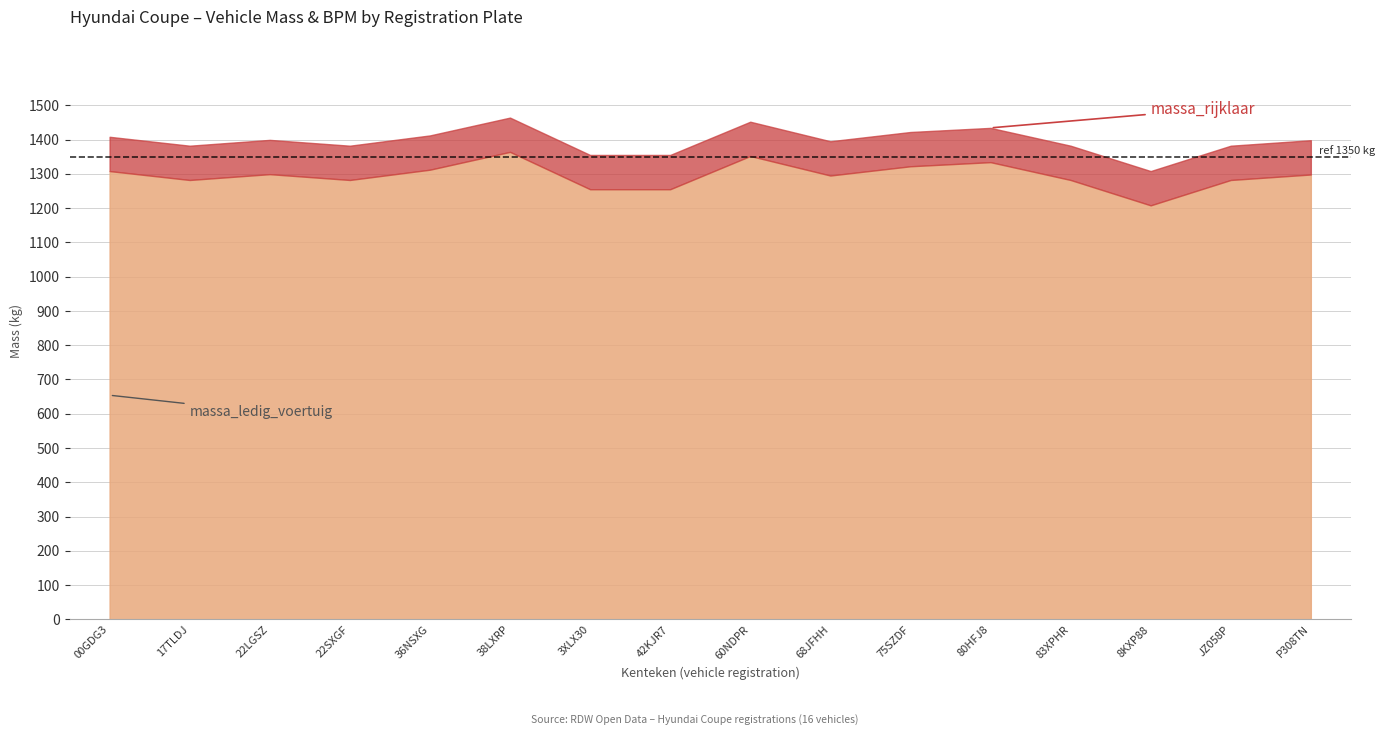

What are all the series names shown in the legend?

massa_ledig_voertuig, massa_rijklaar